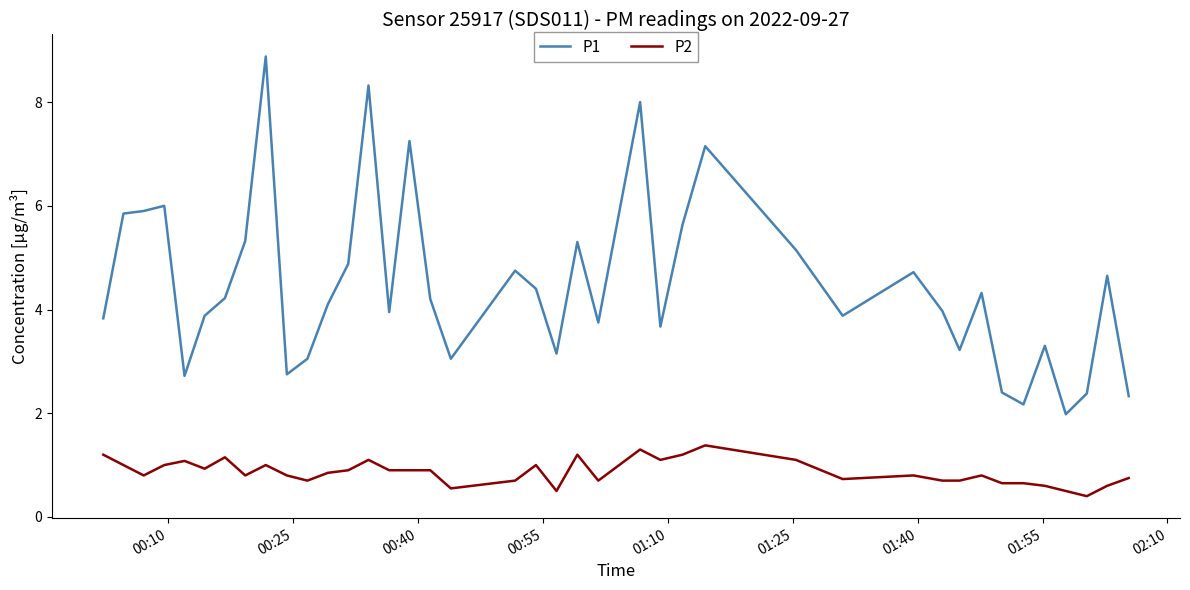

Rank the series by their average value, from highest to lowest.

P1, P2